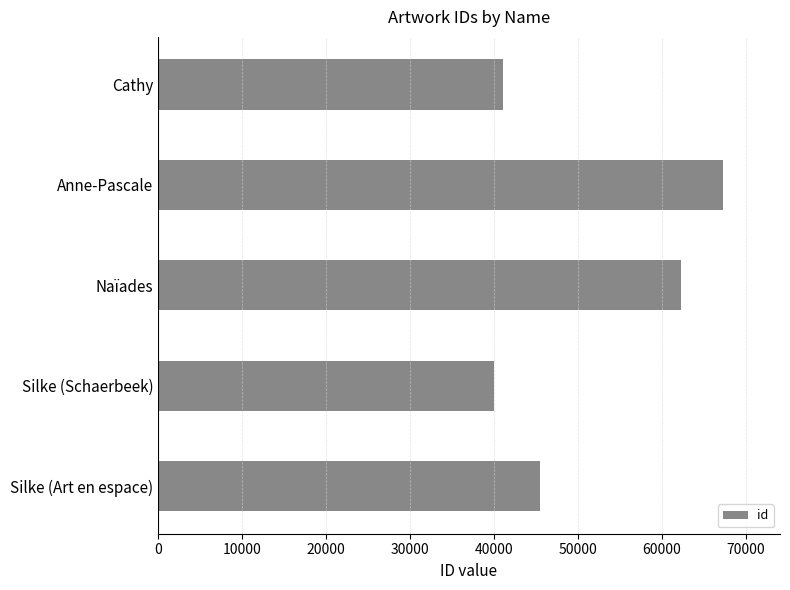

Read the value at Cathy, to the nearest 10.

41050